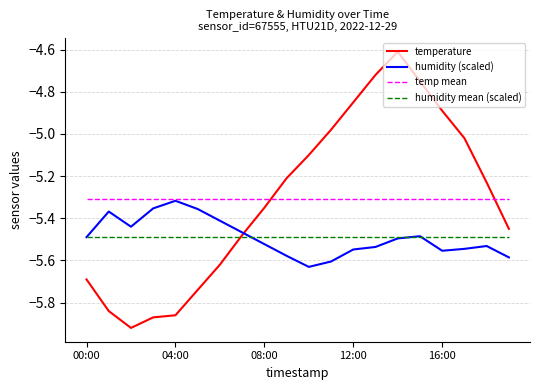

True or false: humidity mean (scaled) and temp mean intersect in this chart.

False